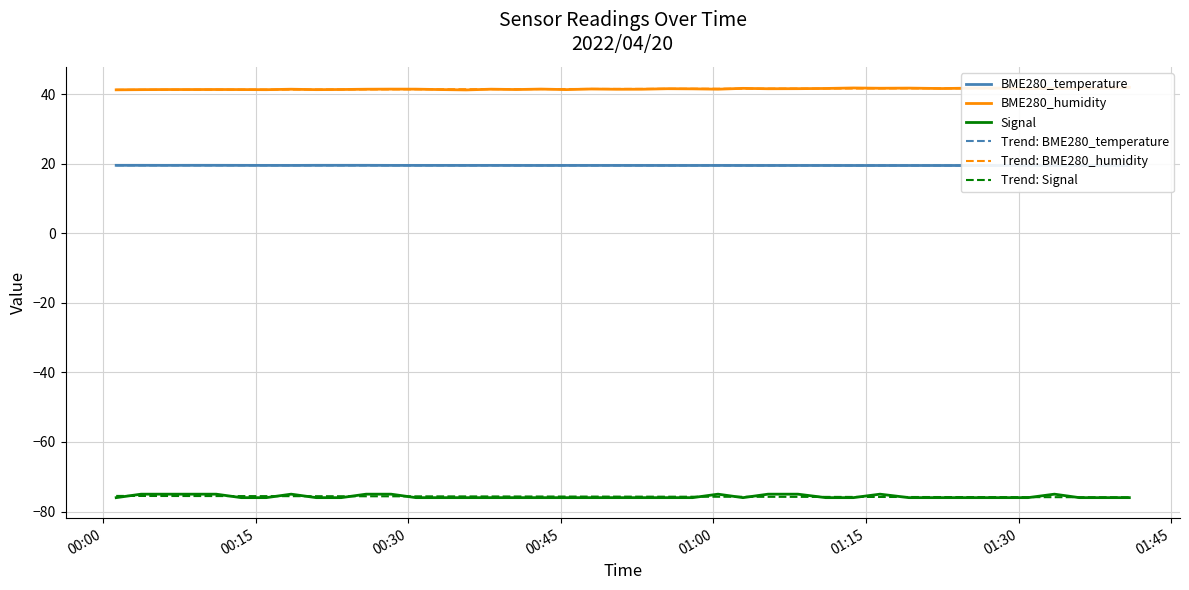

What is the lowest value of the Signal series?

-76.0